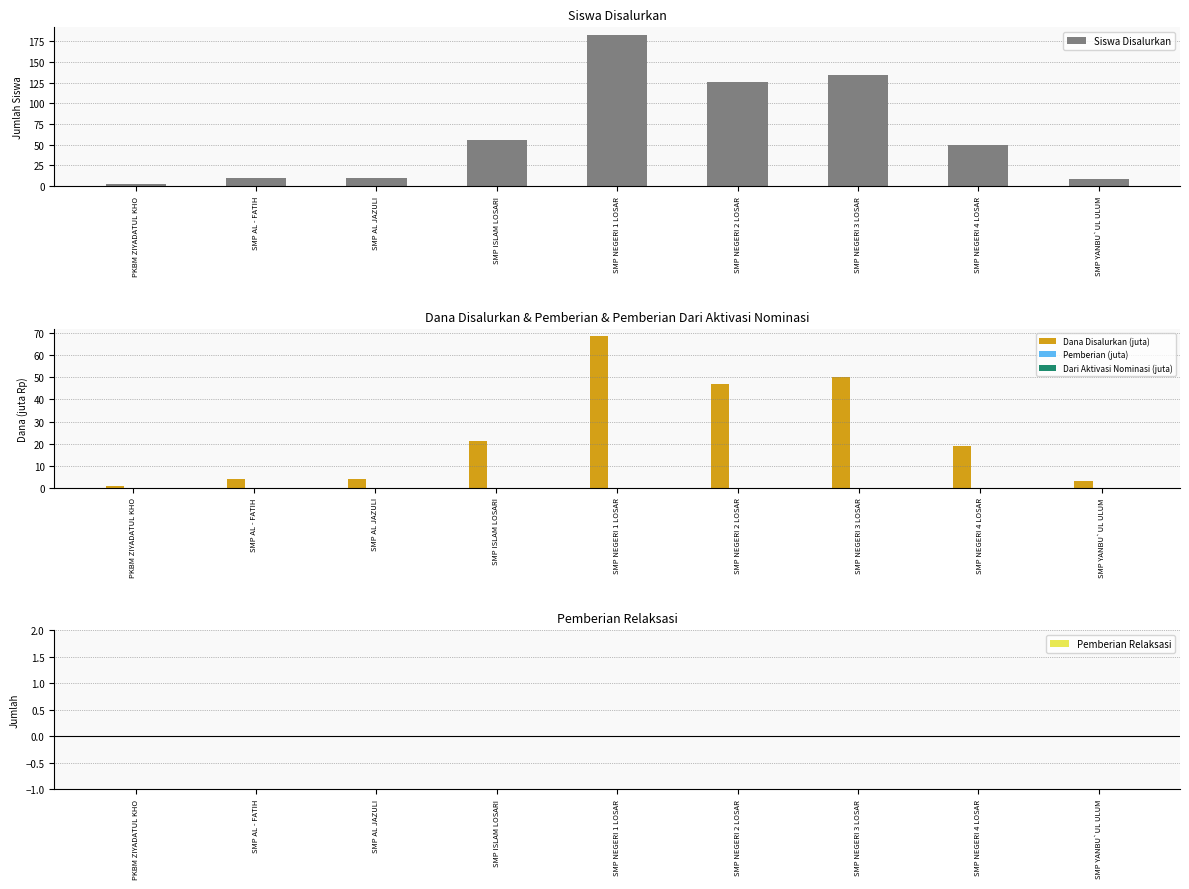

Reading left to right, transcribe all the data shown in this chart.

Siswa Disalurkan: 2.0	10.0	10.0	56.0	183.0	126.0	134.0	50.0	8.0
Dana Disalurkan (juta): 0.8	3.8	3.8	21.0	68.6	47.2	50.2	18.8	3.0
Pemberian (juta): 0.0	0.0	0.0	0.0	0.0	0.0	0.0	0.0	0.0
Dari Aktivasi Nominasi (juta): 0.0	0.0	0.0	0.0	0.0	0.0	0.0	0.0	0.0
Pemberian Relaksasi: 0.0	0.0	0.0	0.0	0.0	0.0	0.0	0.0	0.0